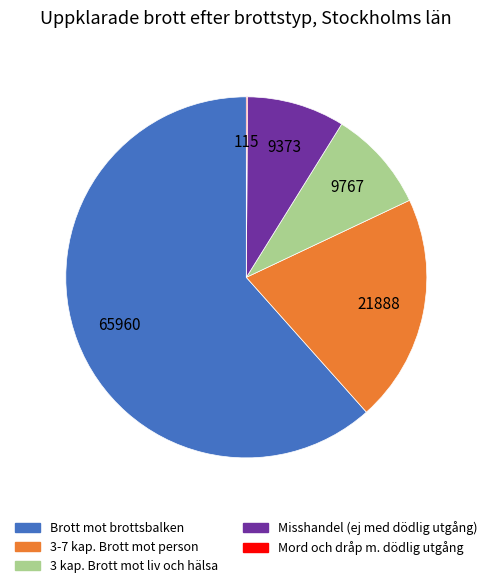

Does any single category account for the majority?

Yes